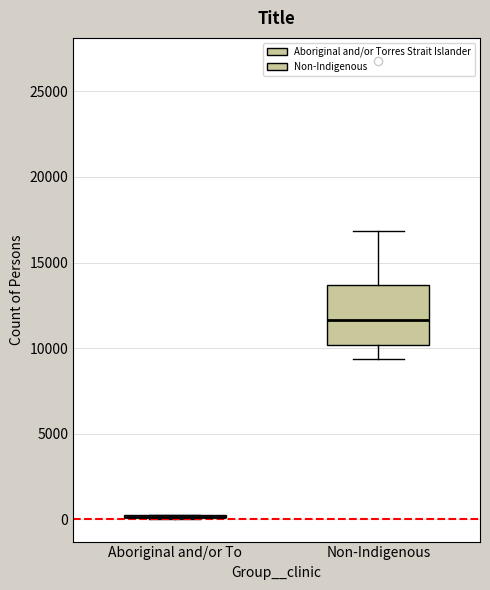

Comparing the boxes themselves (not the whiskers), which one is the tallest?

Non-Indigenous